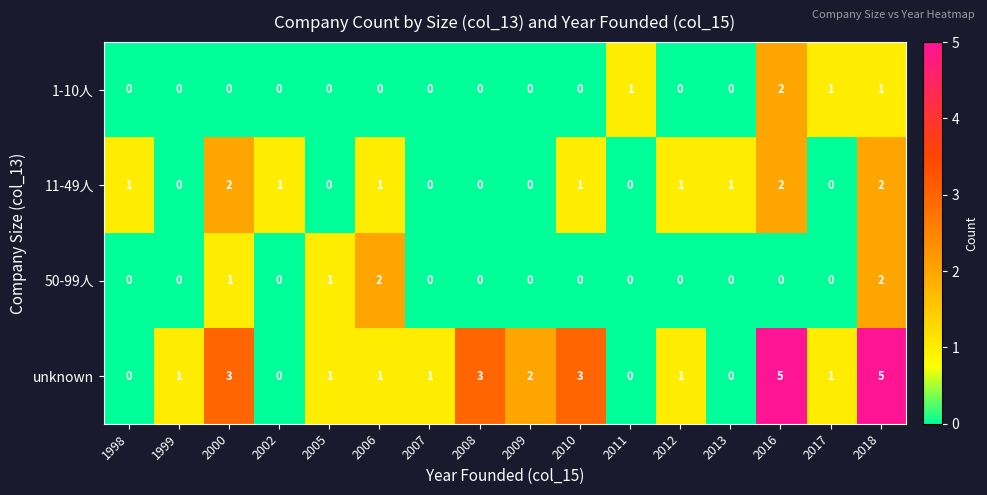

Is it true that 1-10人 equals 1 at 1998?

False